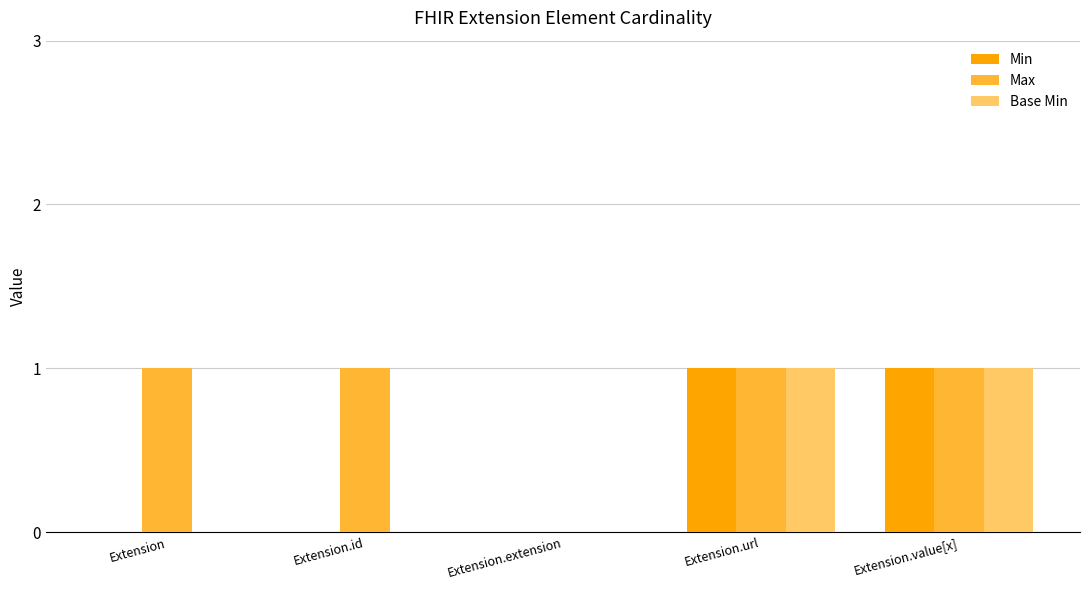

The value of Min at Extension.extension is 0. True or false?

True